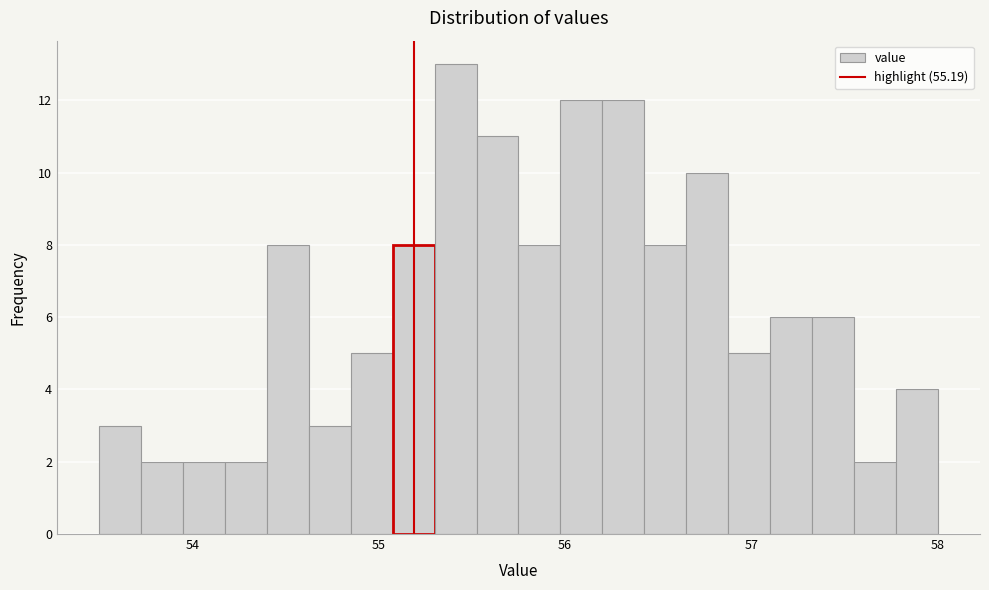

Read against the x-axis, roughly where is the centre of the tallest bar?

55.4